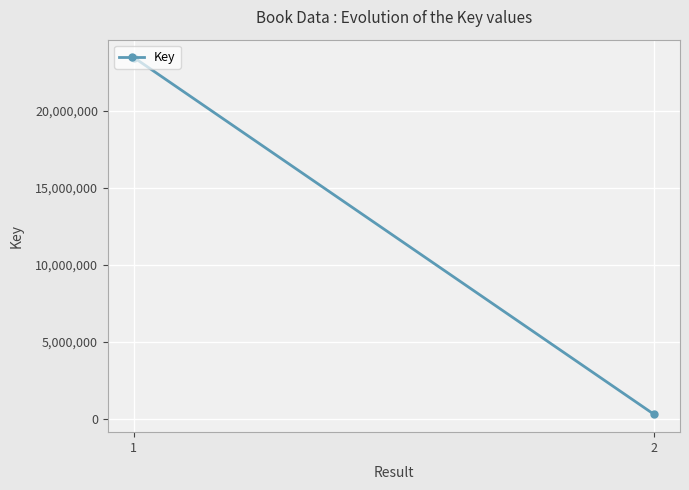

Reading left to right, extract all data points from this chart.

1=23451226	2=312821